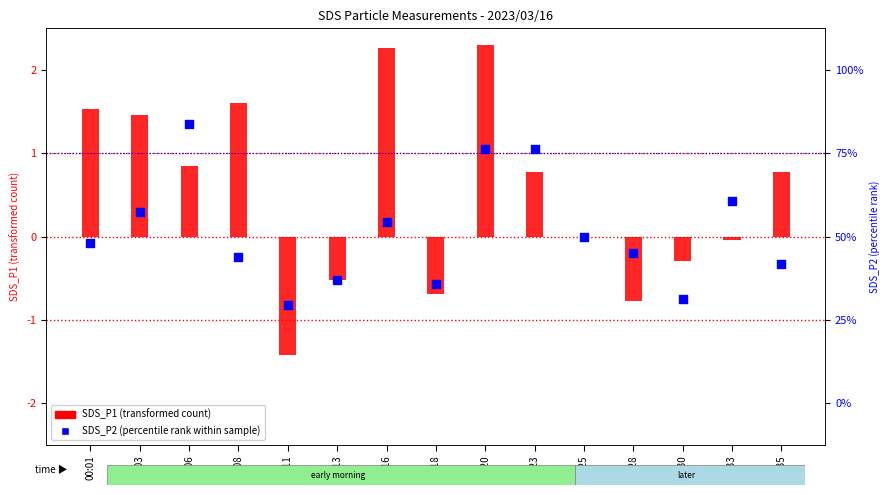

At how many categories does at least one series exceed 1?

5